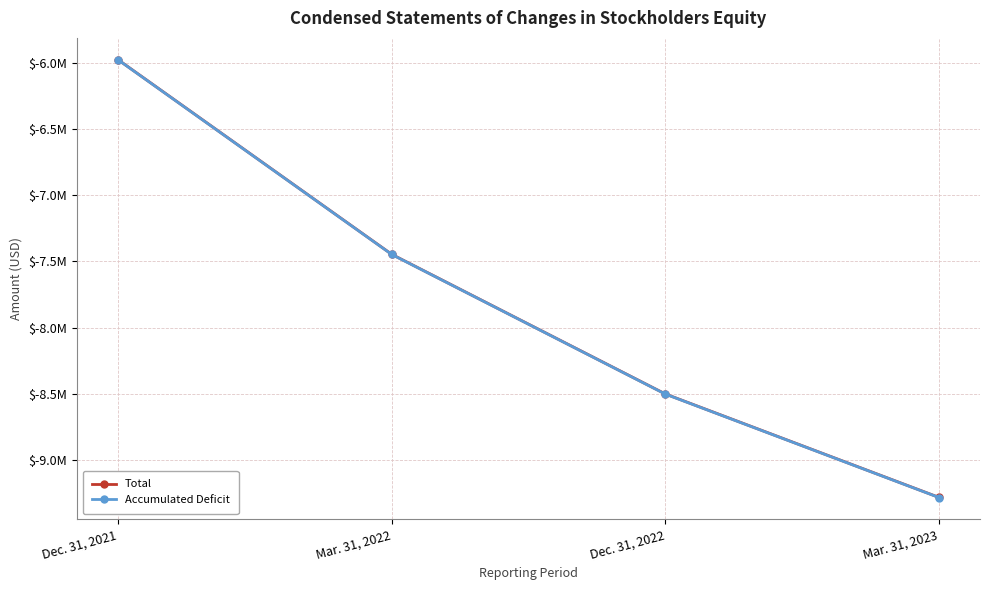

Does the chart have visible grid lines?

Yes